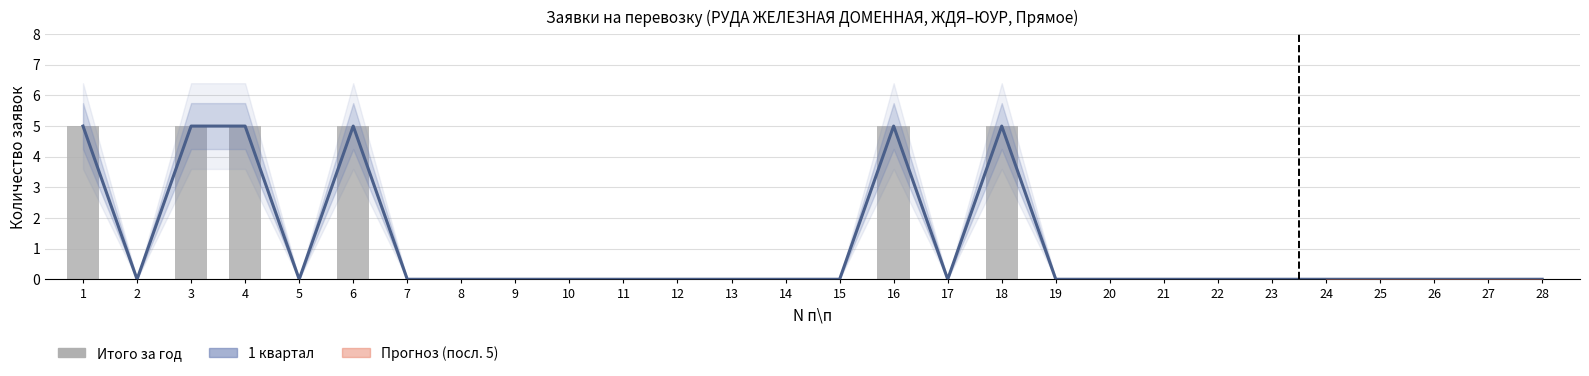

Reading right to left, what are all the values shown in this chart?

1 квартал (оценка): 0	0	0	0	0	0	0	0	0	0	5	0	5	0	0	0	0	0	0	0	0	0	5	0	5	5	0	5
Итого за год: 0	0	0	0	0	0	0	0	0	0	5	0	5	0	0	0	0	0	0	0	0	0	5	0	5	5	0	5